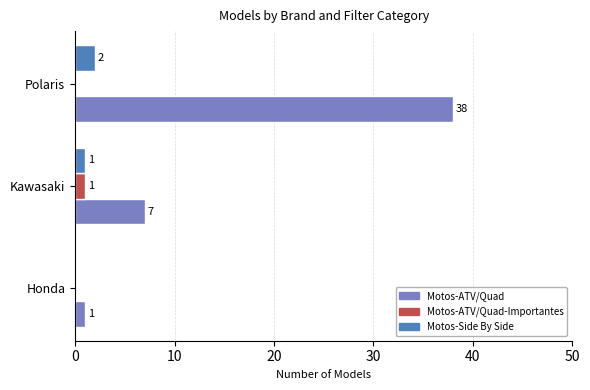

What are all the series names shown in the legend?

Motos-ATV/Quad, Motos-ATV/Quad-Importantes, Motos-Side By Side